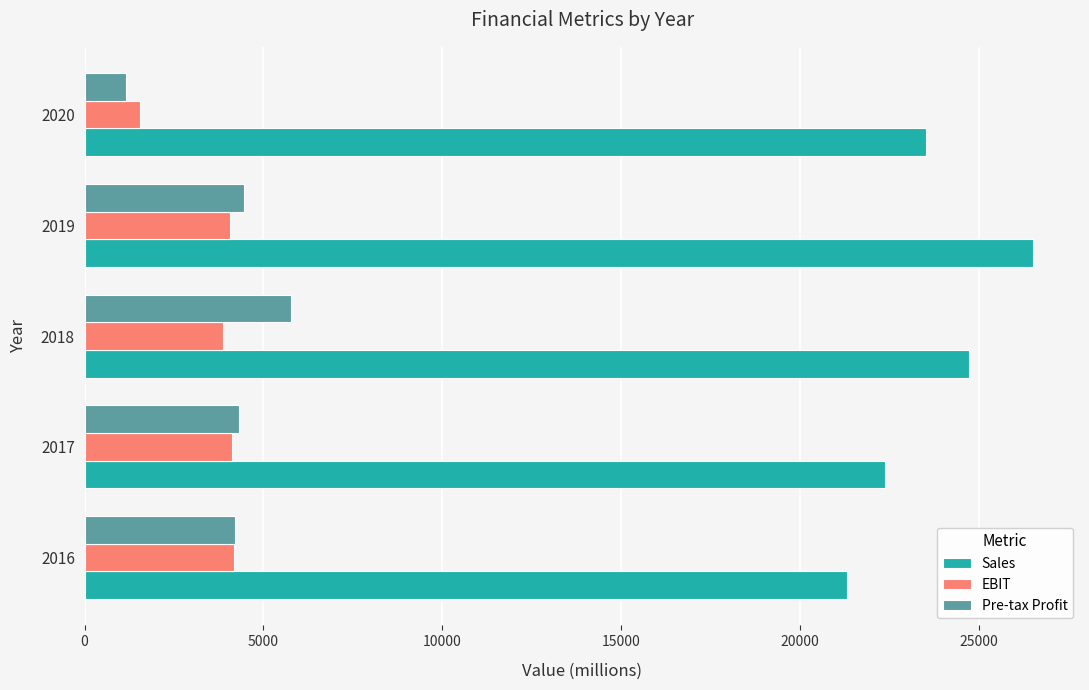

How many data points in Pre-tax Profit are less than 4318?

2